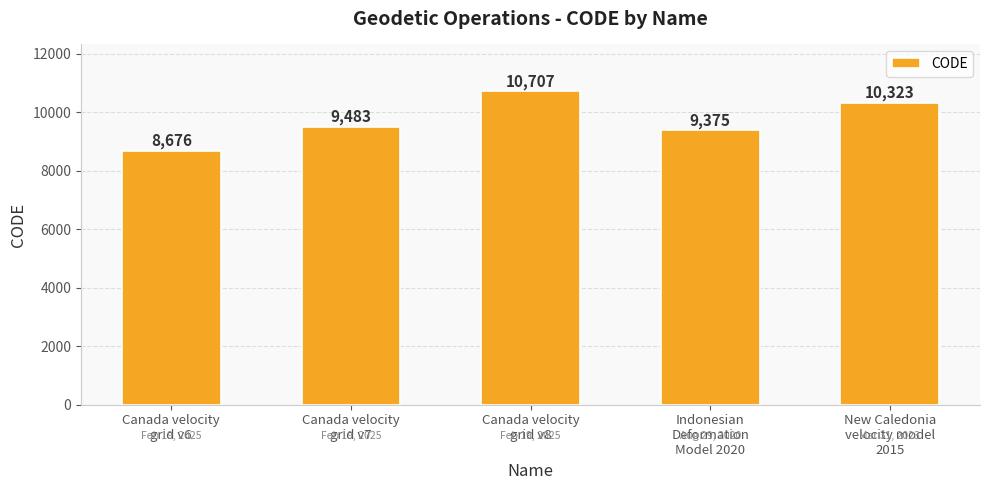

Where is the data nearest to the value 9691?

Canada velocity
grid v7